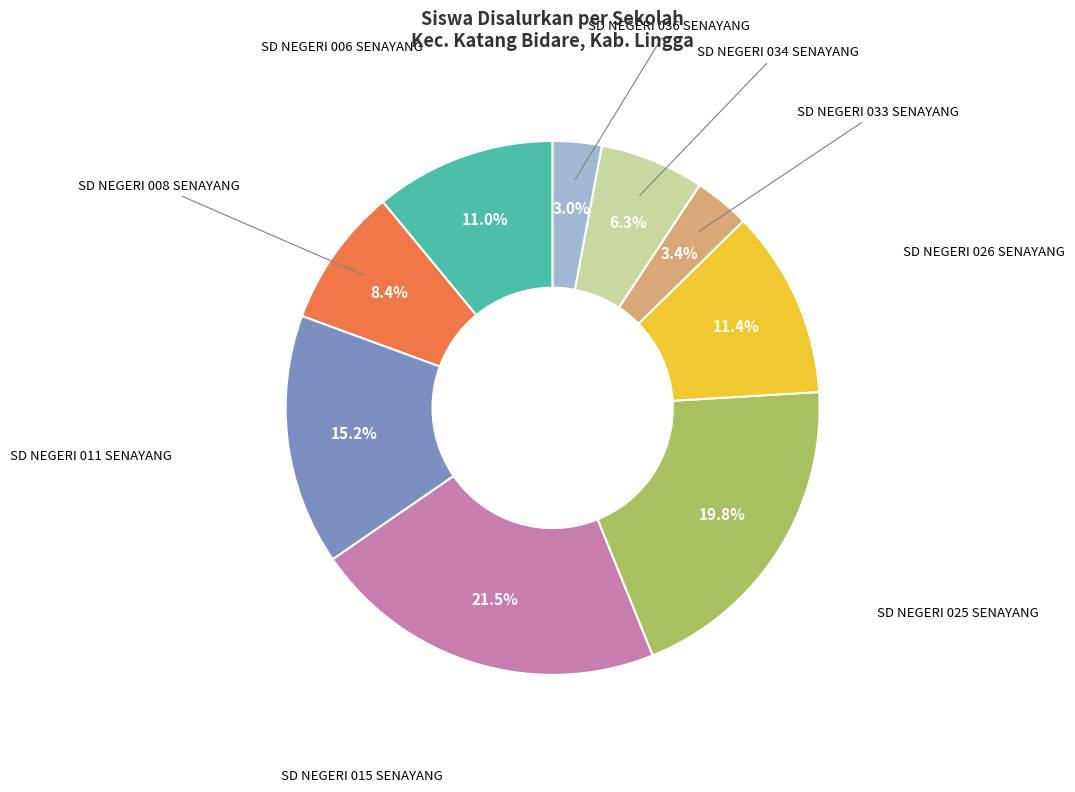

Is there a majority slice in this chart?

No